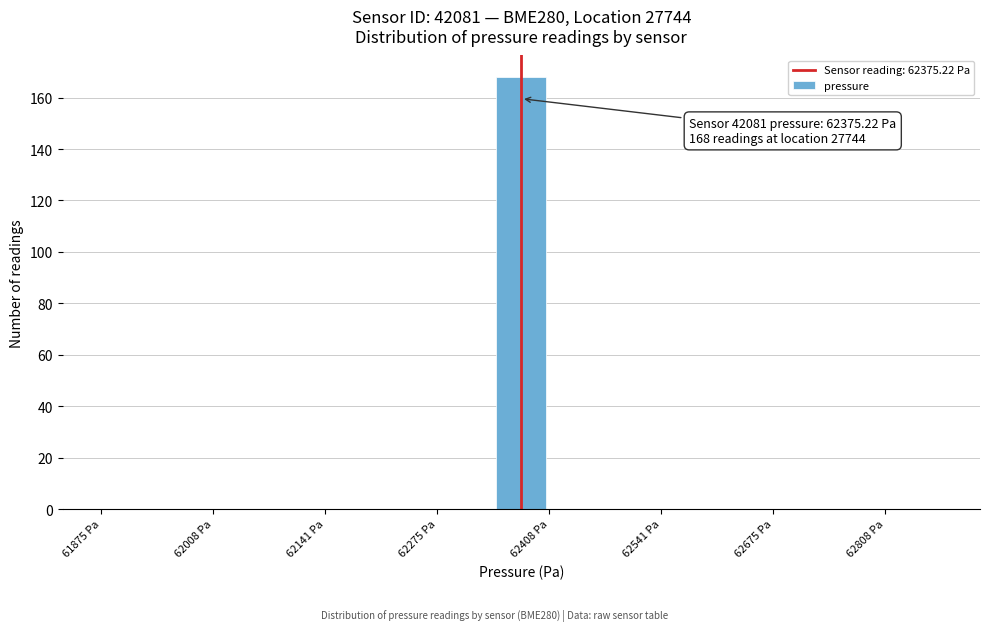

Read against the x-axis, roughly where is the centre of the tallest bar?

62380